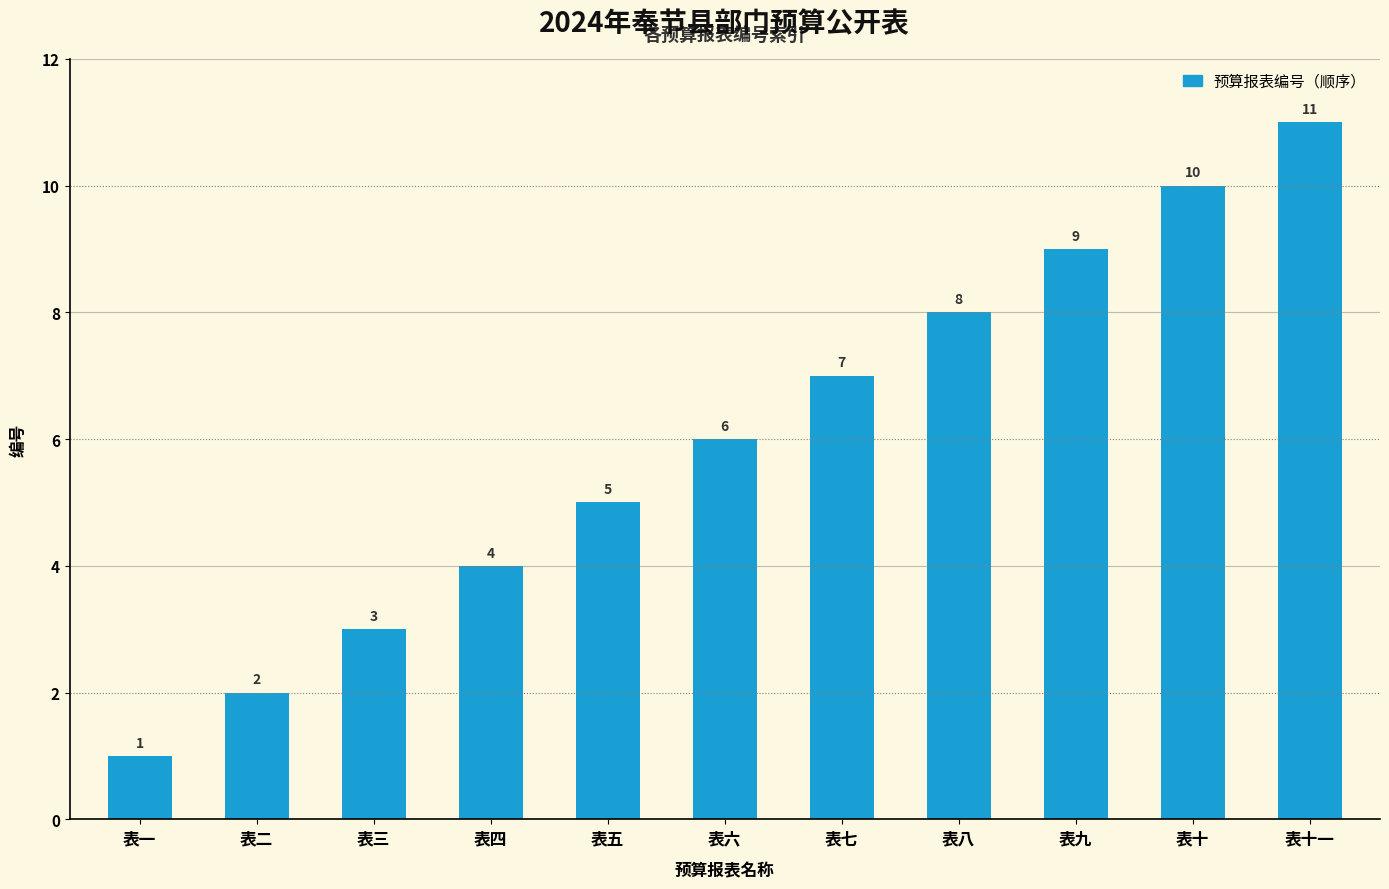

What is the change in value from 表四 to 表十一?

+7